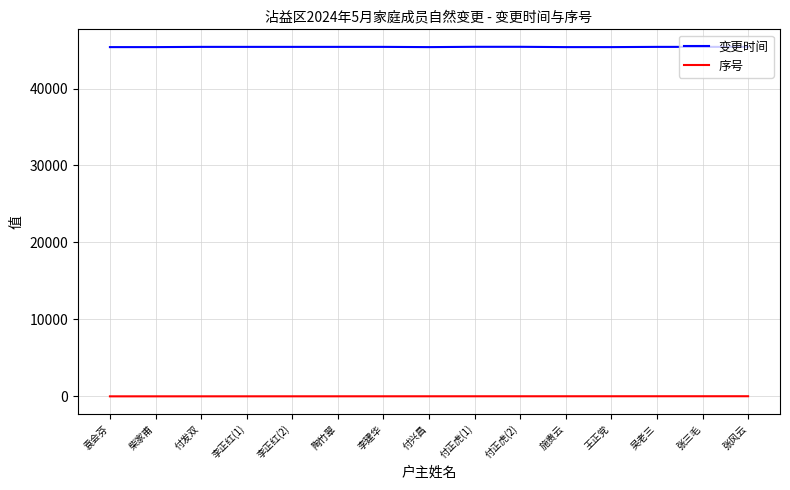

How many distinct data groups are displayed?

2